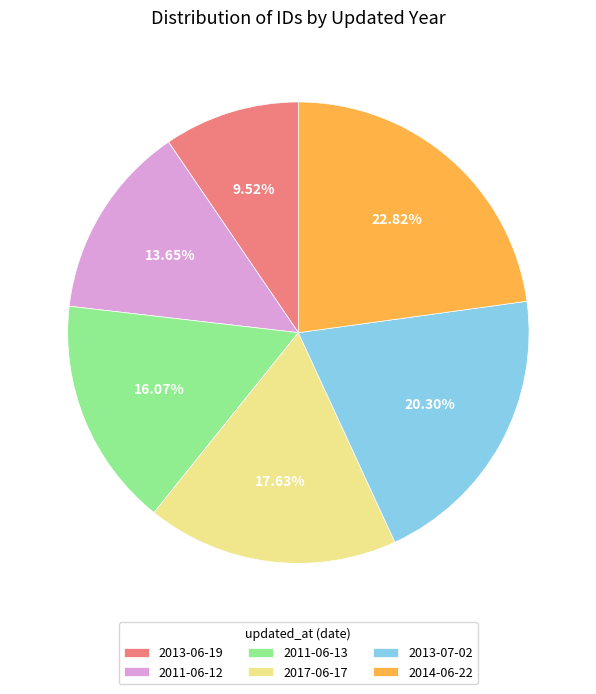

What is the smallest slice in the pie chart?

2013-06-19